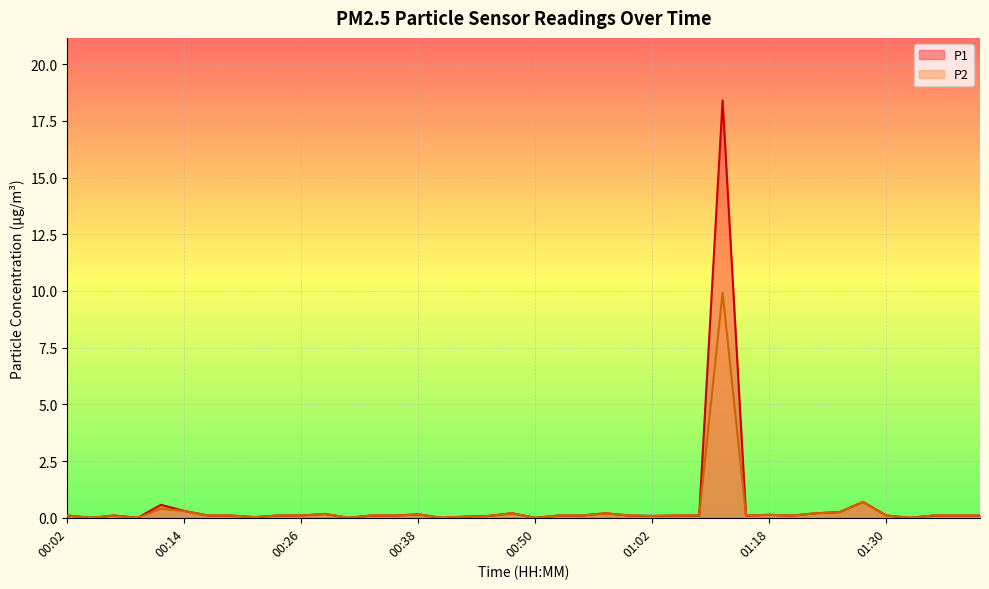

What are all the series names shown in the legend?

P1, P2